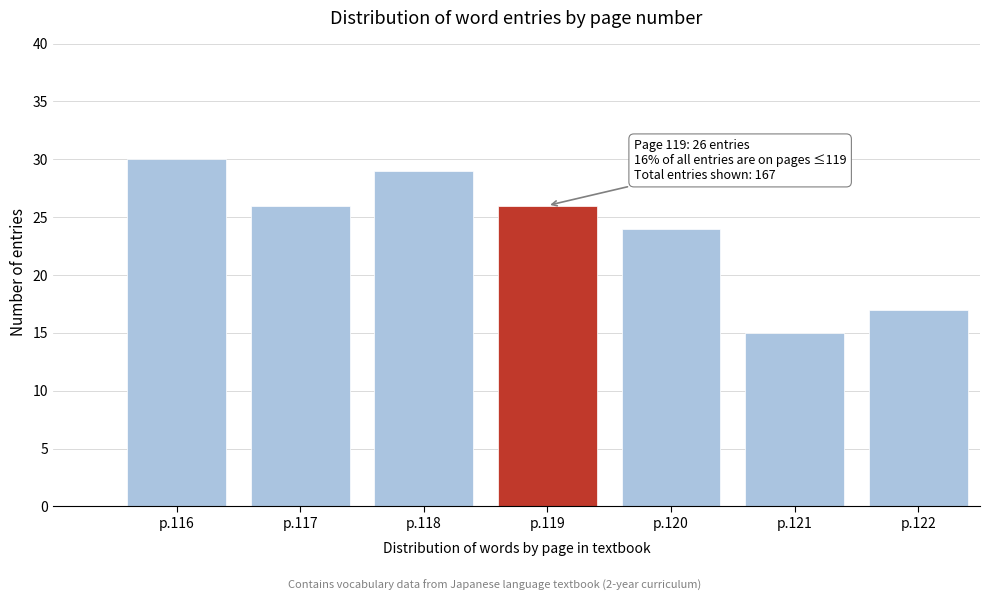

Reading left to right, transcribe all the data shown in this chart.

p.116=30	p.117=26	p.118=29	p.119=26	p.120=24	p.121=15	p.122=17